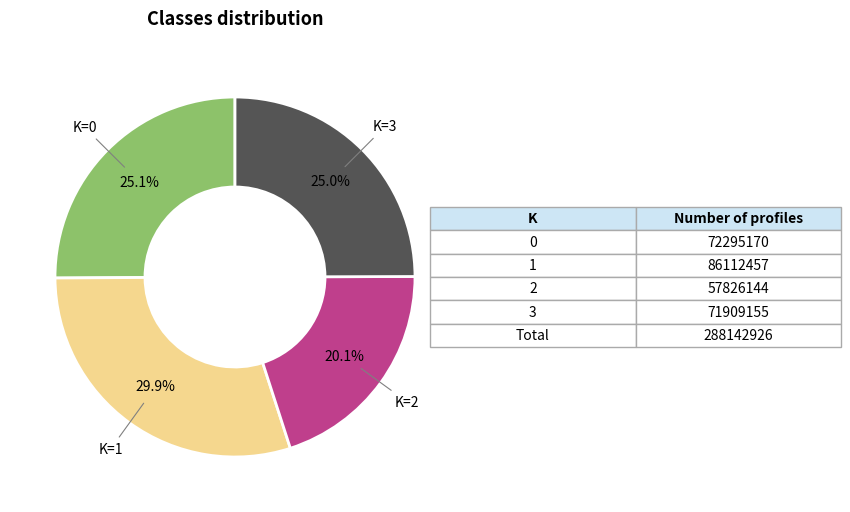

Does any single category account for the majority?

No